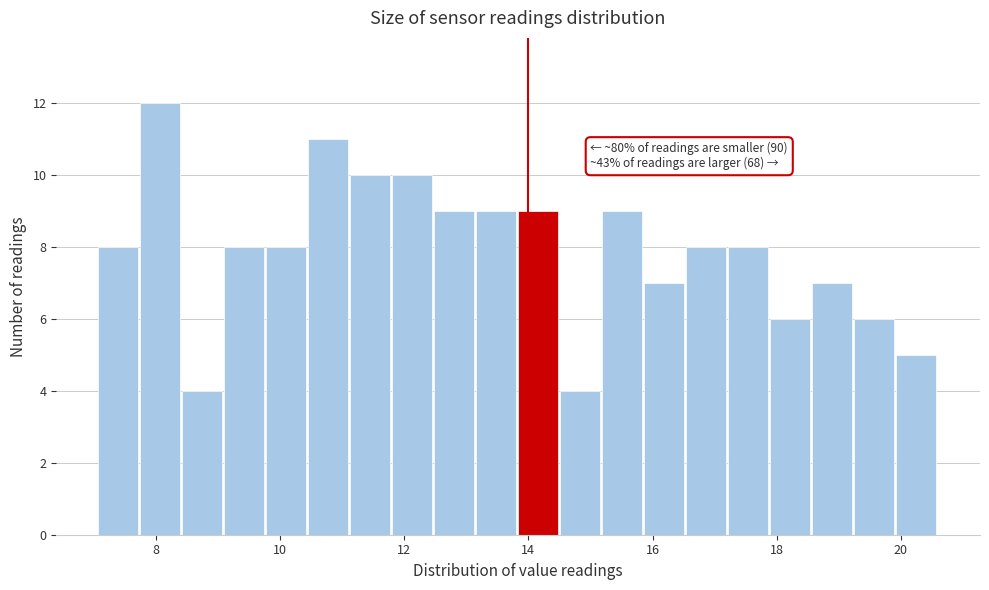

Read against the x-axis, roughly where is the centre of the tallest bar?

8.0